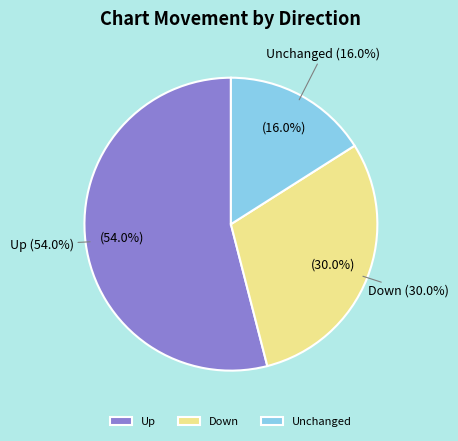

Do - and up together represent more than half of the pie?

Yes